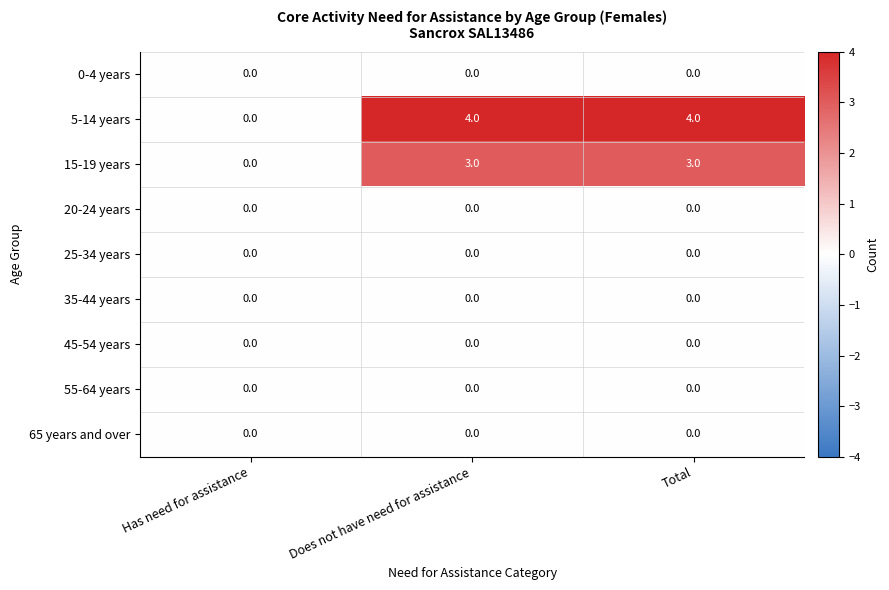

Count the number of categories in the chart.

3